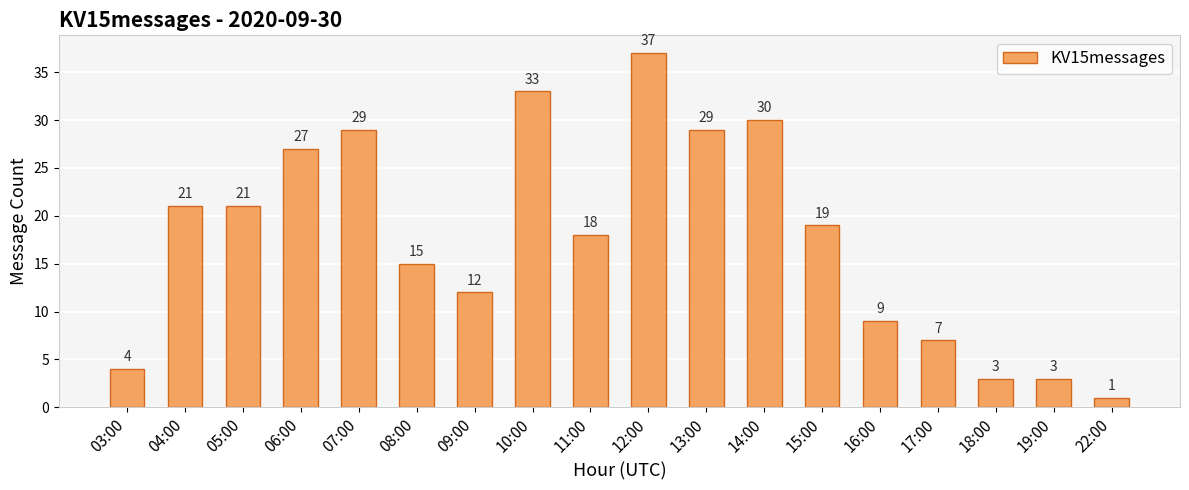

Reading right to left, transcribe all the data shown in this chart.

1	3	3	7	9	19	30	29	37	18	33	12	15	29	27	21	21	4